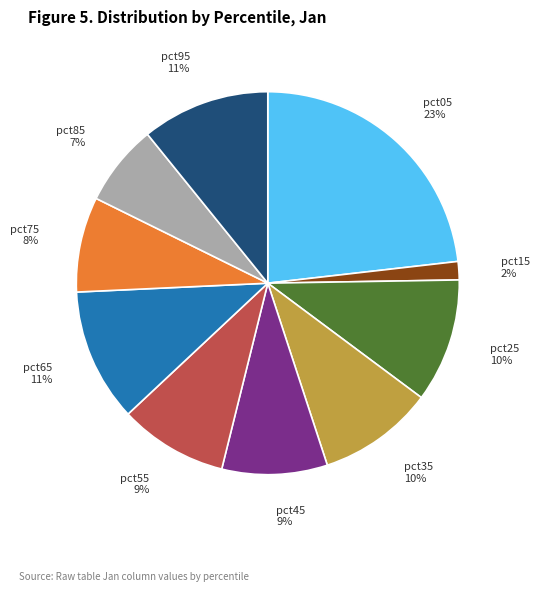

Is pct95 the majority of the pie?

No